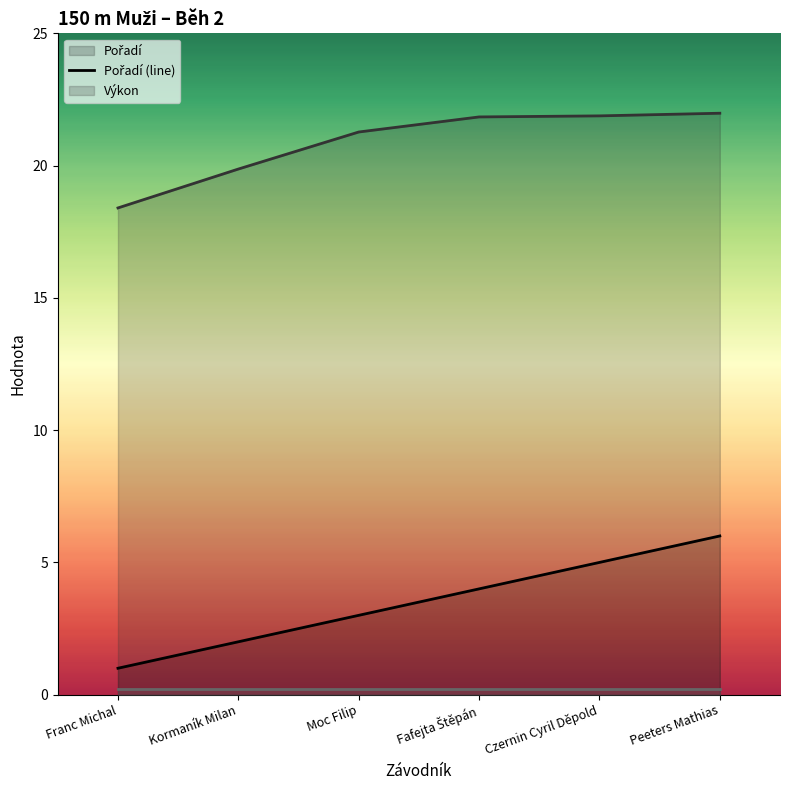

Reading left to right, transcribe all the data shown in this chart.

Pořadí (line): 1.0	2.0	3.0	4.0	5.0	6.0
Výkon (line): 18.4	19.9	21.3	21.8	21.9	22.0
Vítr (line): 0.2	0.2	0.2	0.2	0.2	0.2